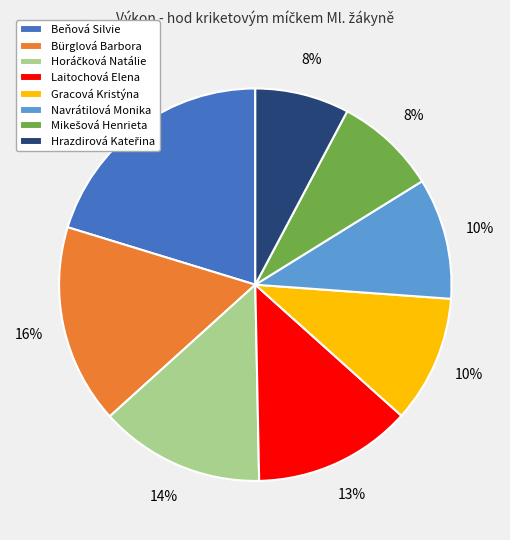

Does any single category account for the majority?

No